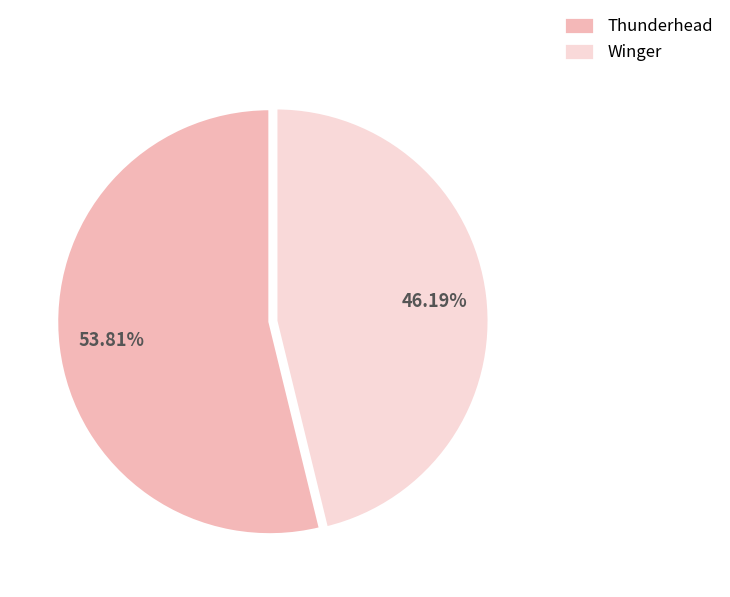

What is the smallest slice in the pie chart?

Winger